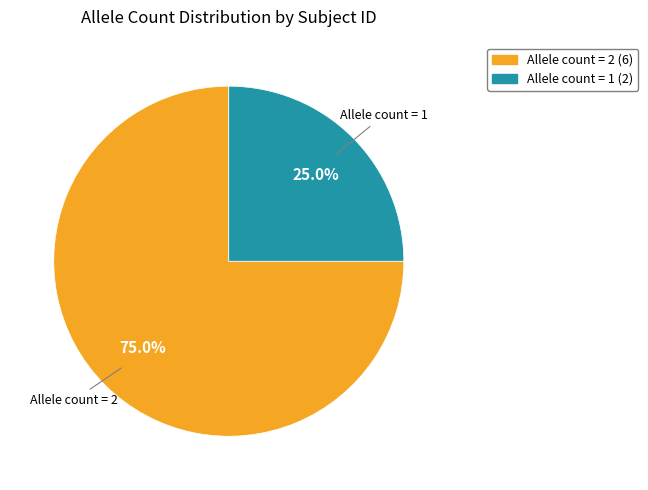

What is the ratio of the value at Allele count = 2 to the value at Allele count = 1?

3.0